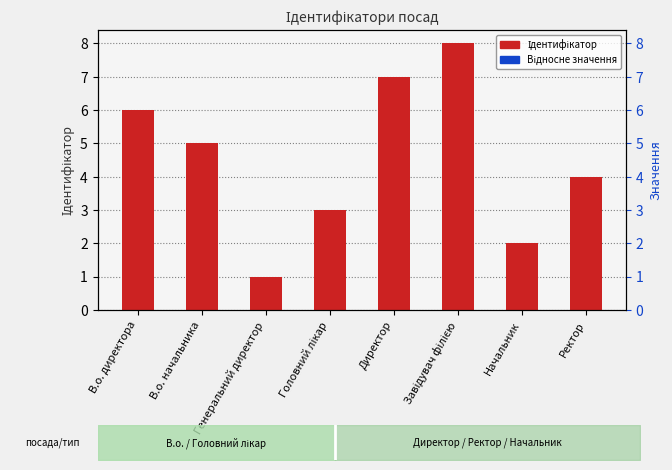

What is the ratio of the value at Директор to the value at Начальник?

3.5